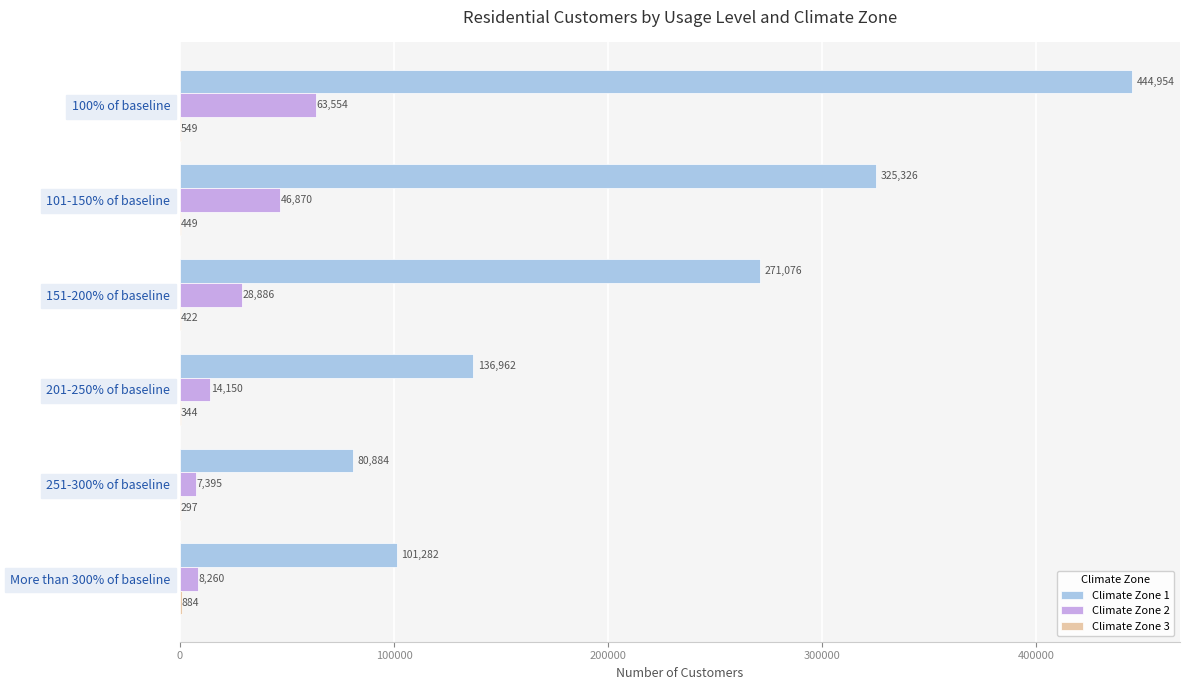

At which category is the sum across all series the highest?

100% of baseline